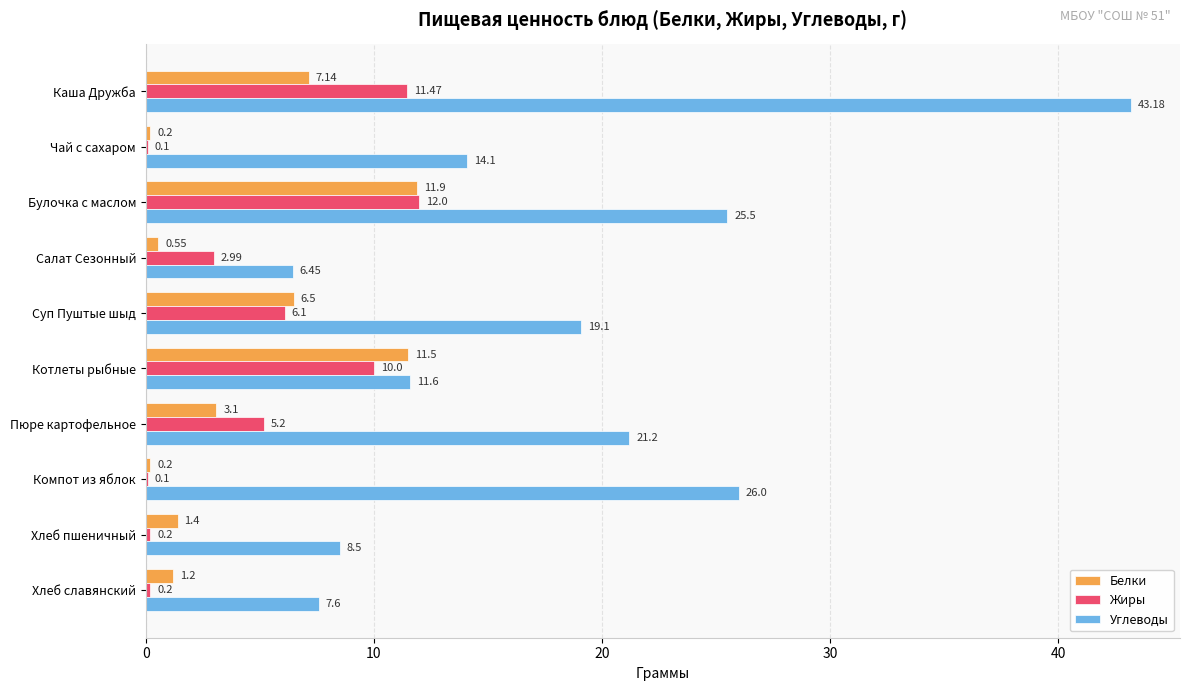

Where is Углеводы nearest to the value 24?

Булочка с маслом